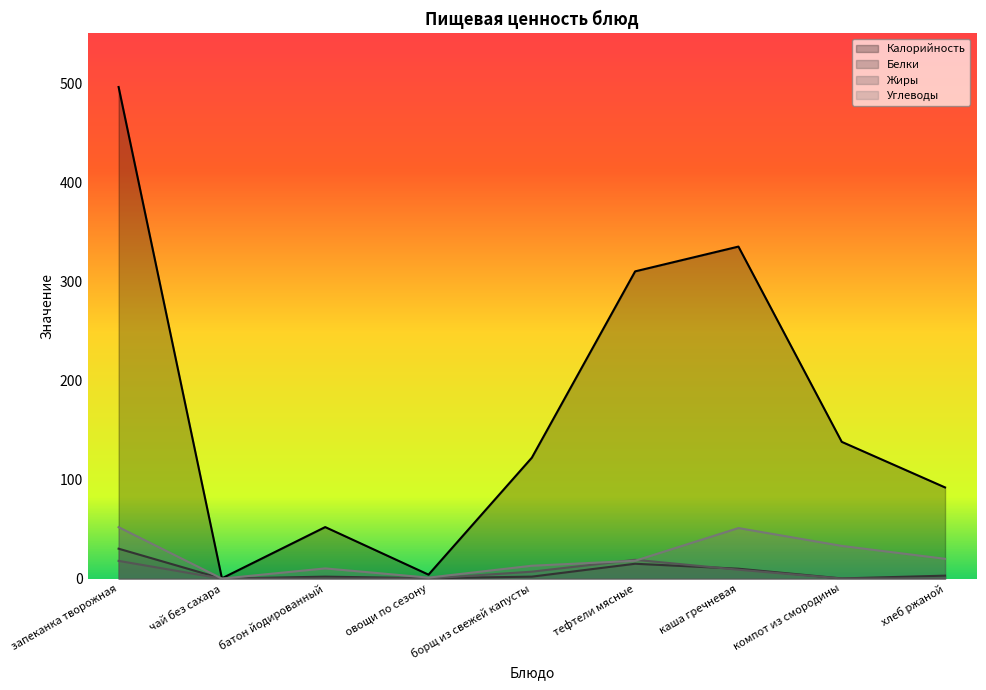

Is the value of Жиры at чай без сахара greater than the value of Калорийность at батон йодированный?

No